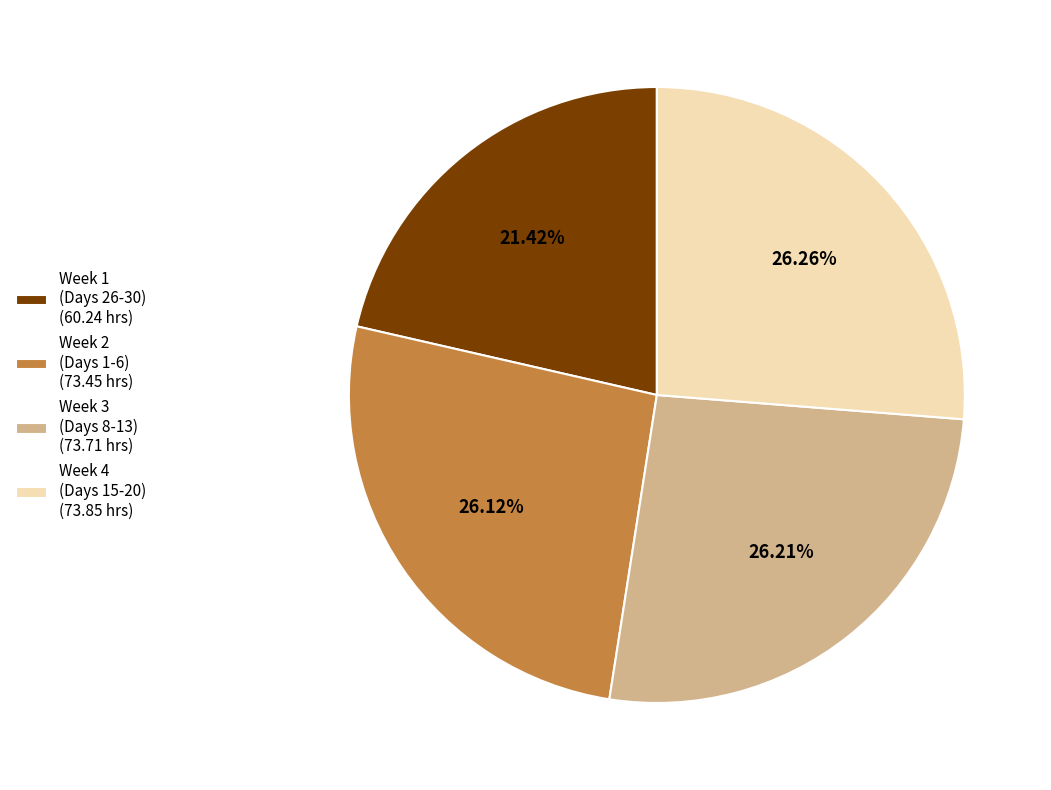

Does any single category account for the majority?

No